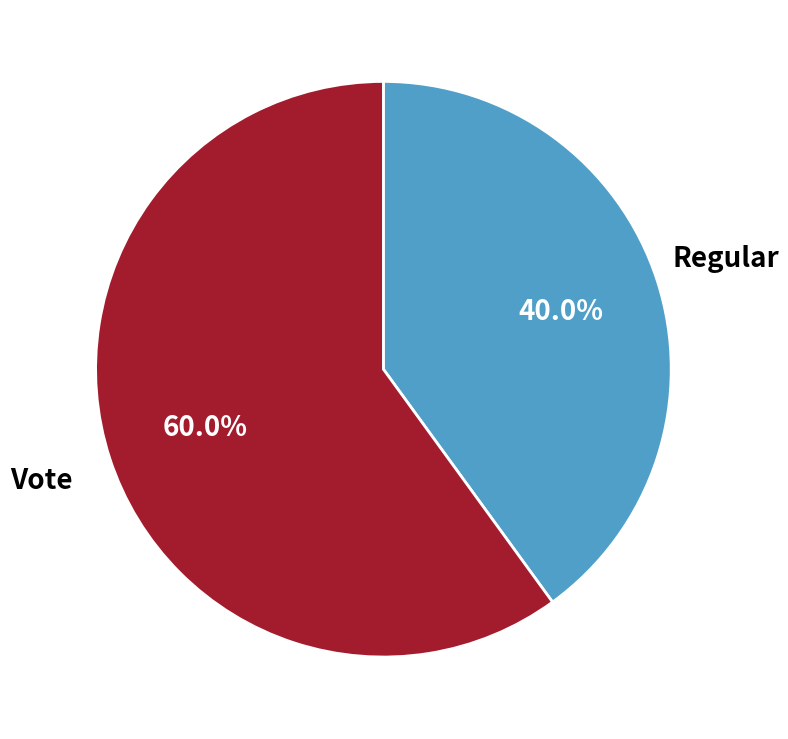

What percentage is the Vote slice, to the nearest percent?

60%